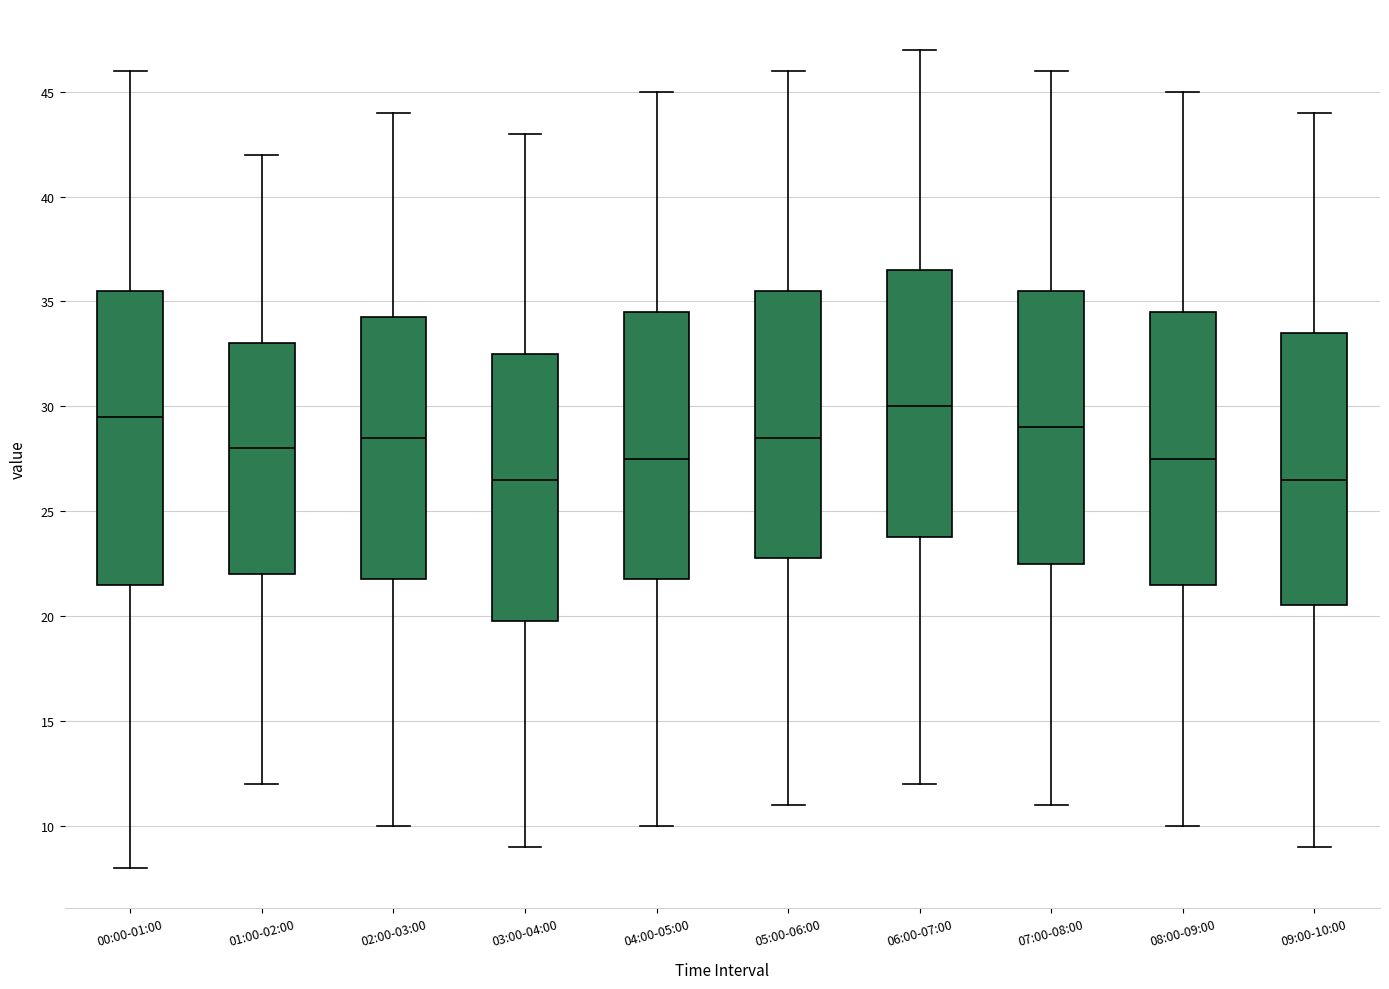

Where does the median line of the box for 09:00-10:00 sit on the y-axis? The values are not printed on the chart, so give them approximately, as read against the axis.

26.5